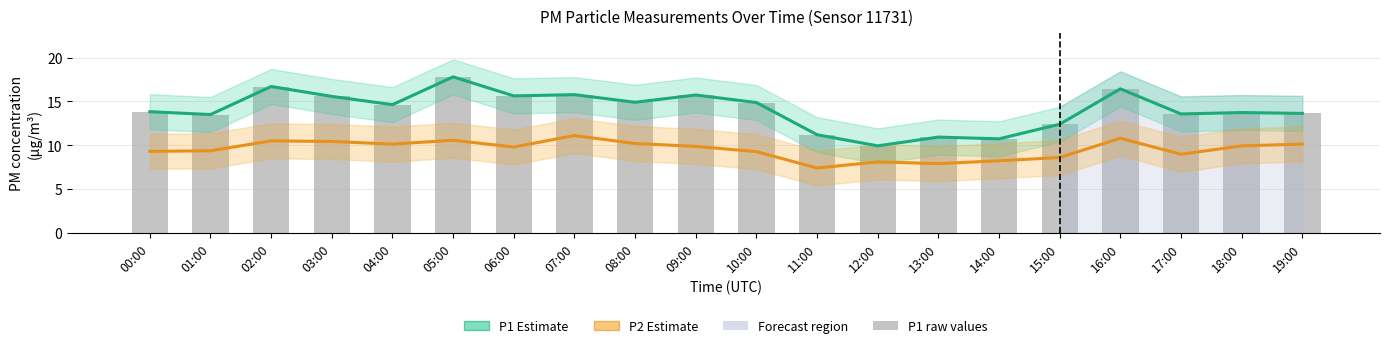

What is the average value of the P1 (raw) series?

14.1